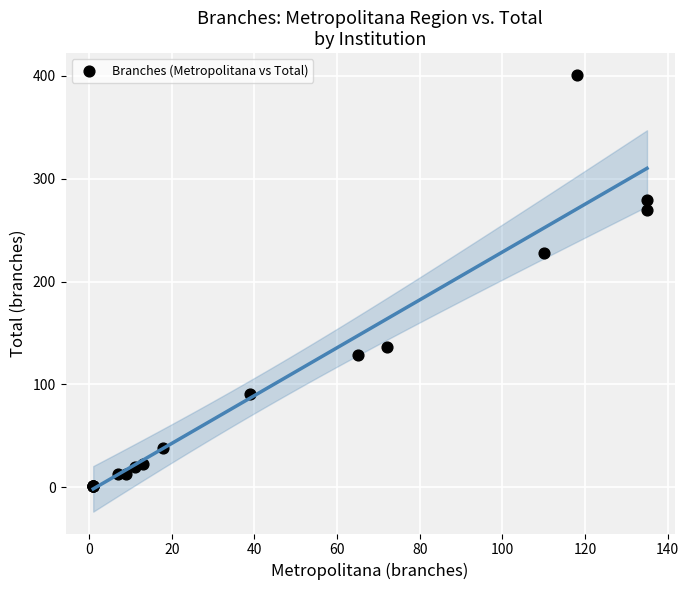

What Y value in the scatter plot is closest to 201?

228